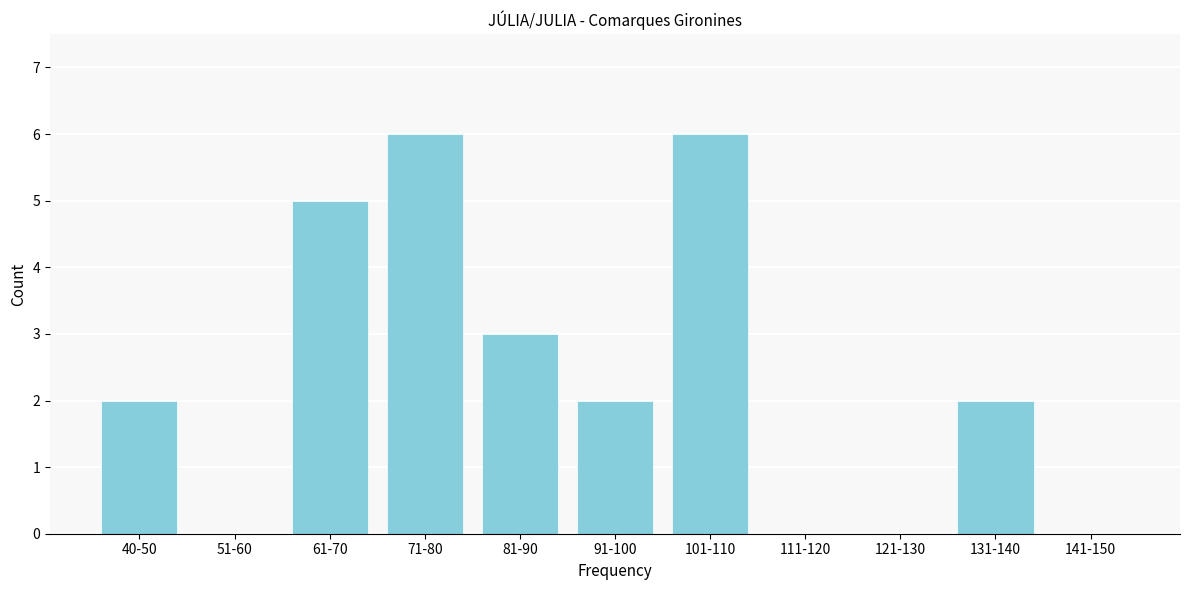

Reading left to right, extract all data points from this chart.

40-50=2	51-60=0	61-70=5	71-80=6	81-90=3	91-100=2	101-110=6	111-120=0	121-130=0	131-140=2	141-150=0